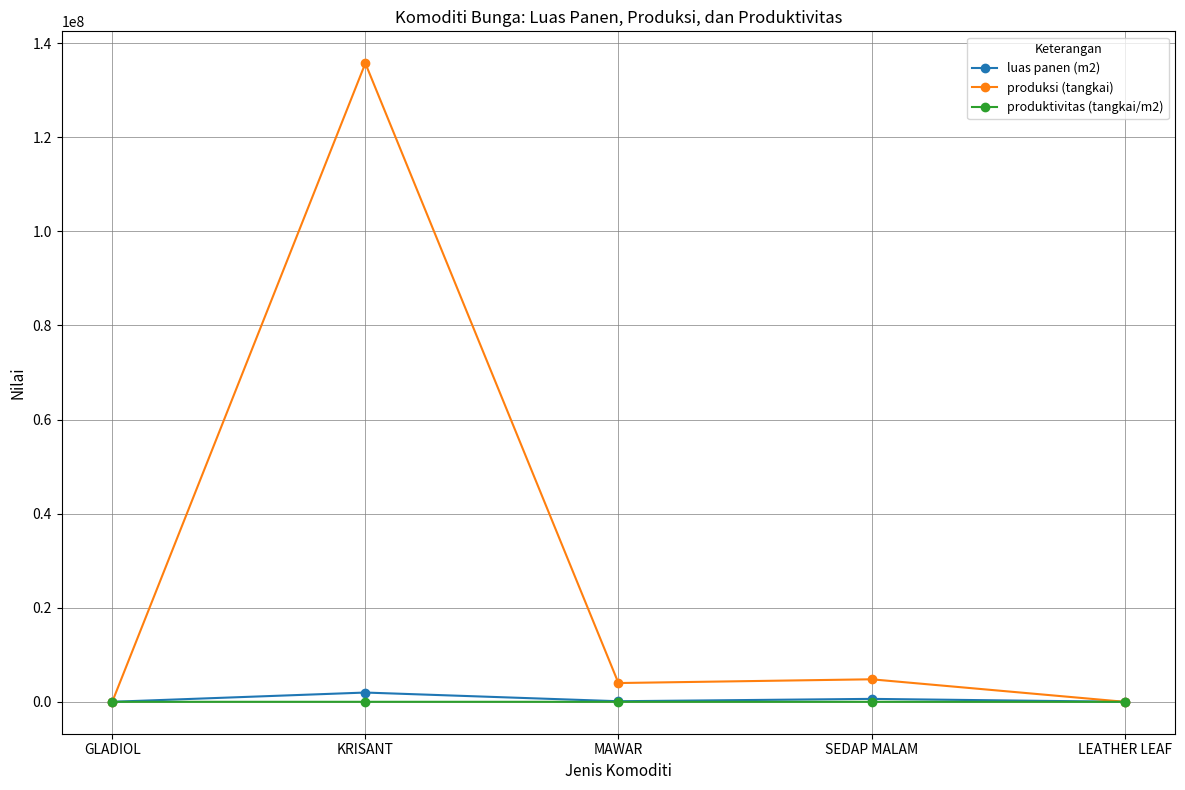

Where is the first local minimum for produksi (tangkai)?

MAWAR